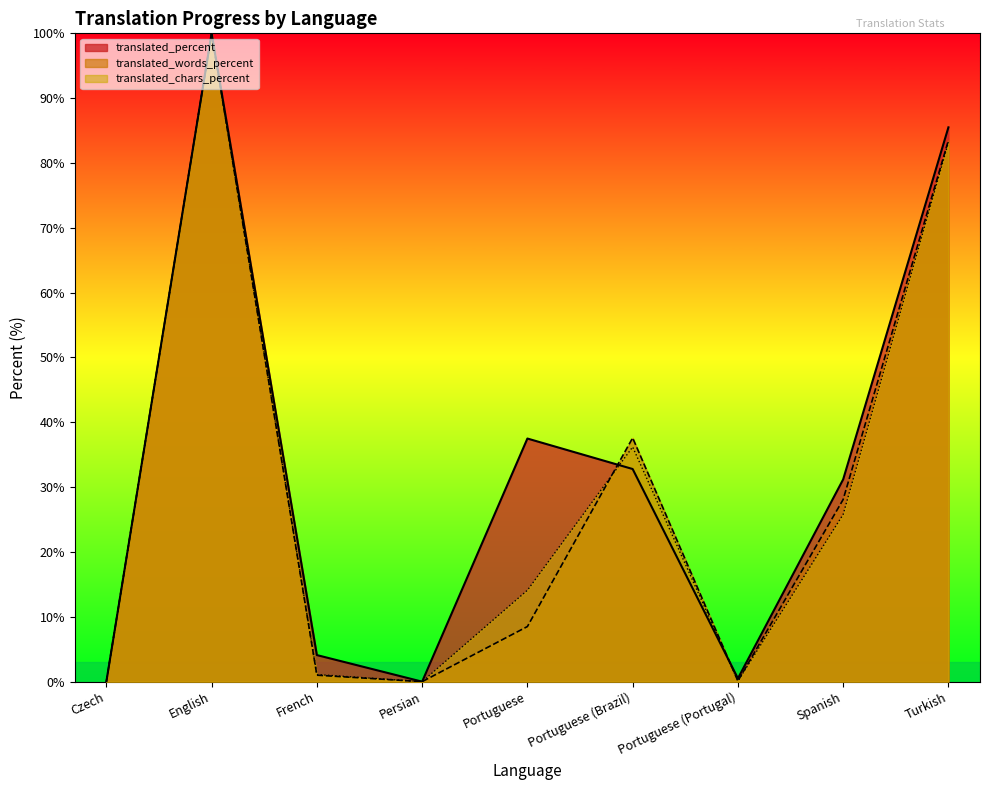

Count the number of categories in the chart.

9